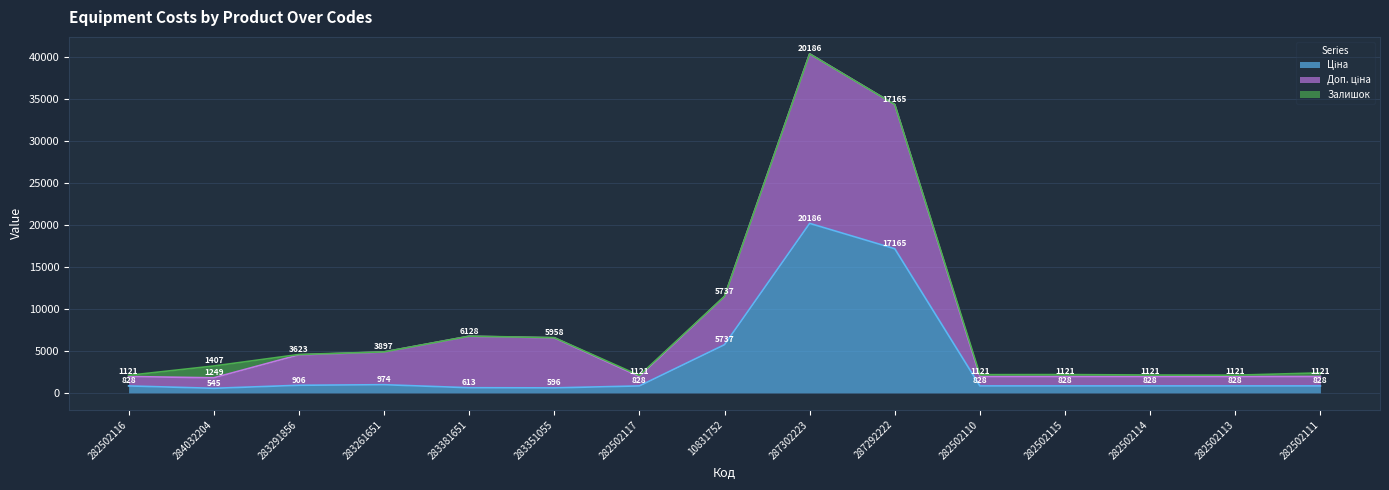

At which category is the sum across all series the highest?

287302223